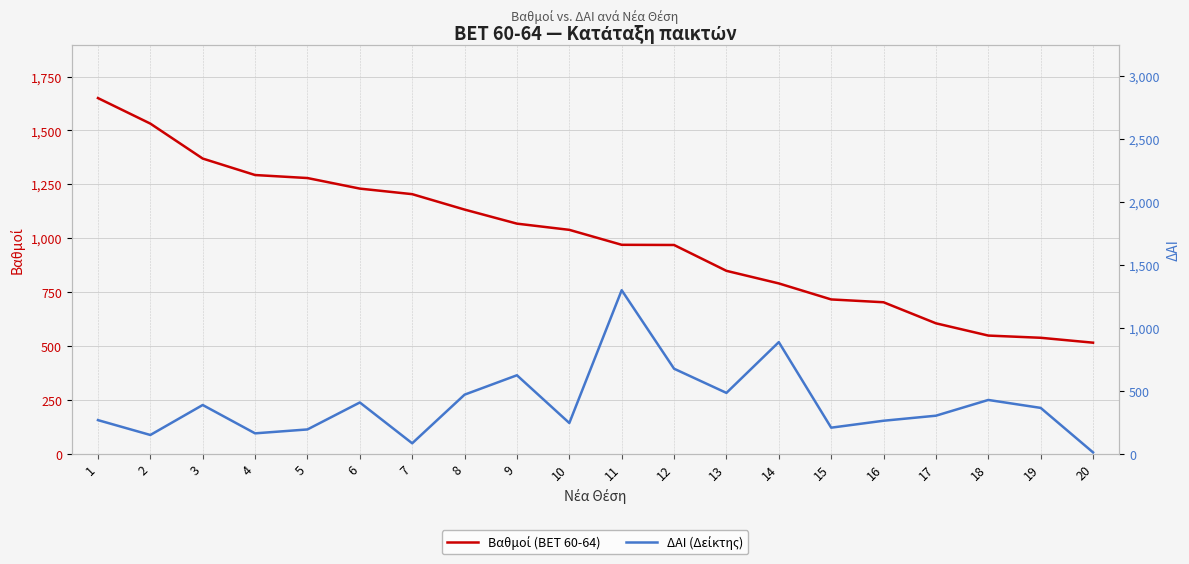

Is this an area chart (filled region under the line)?

No